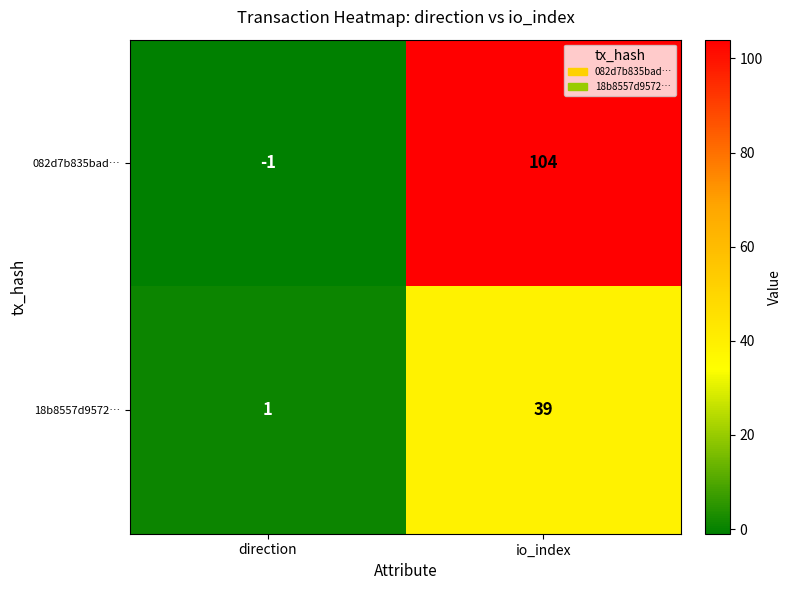

At which label does 082d7b835bad… reach its minimum?

direction